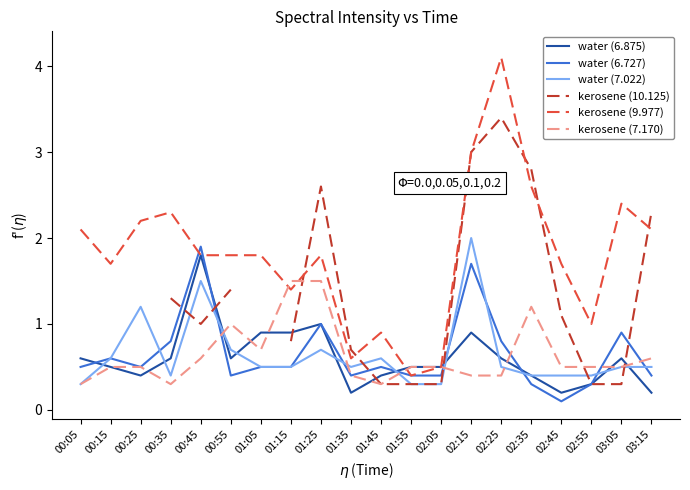

What is the maximum value for water (6.727)?

1.9